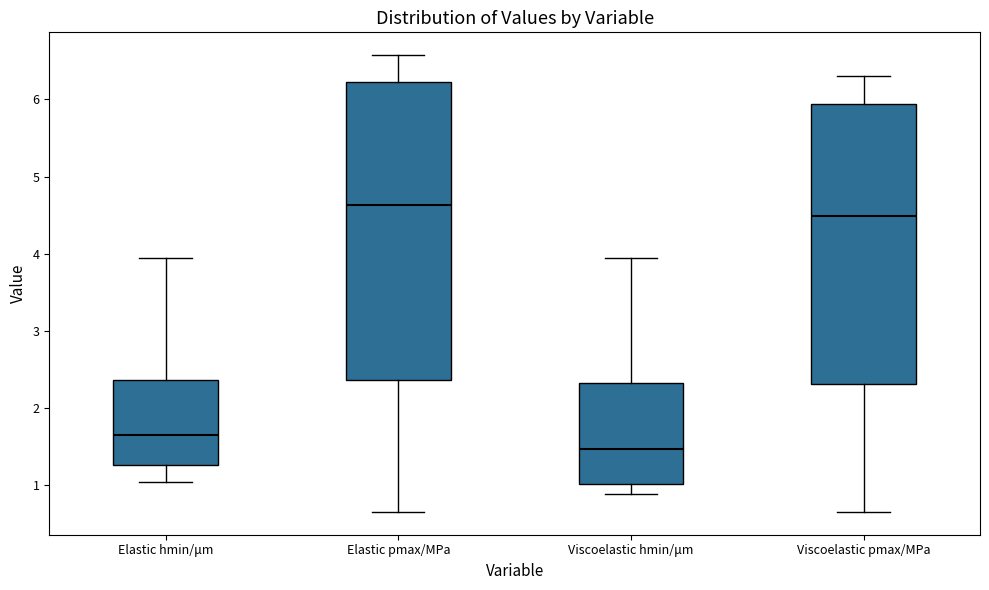

Reading left to right, transcribe this box plot: for each box, give where its median line is, the range the box spans, and where its two whiskers end, as read against the y-axis. The values are not printed on the chart, so give them approximately, as read against the axis.

Elastic hmin/μm: median 1.6, box 1.3 to 2.4, whiskers 1.0 to 3.9
Elastic pmax/MPa: median 4.6, box 2.4 to 6.2, whiskers 0.7 to 6.6
Viscoelastic hmin/μm: median 1.5, box 1.0 to 2.3, whiskers 0.9 to 3.9
Viscoelastic pmax/MPa: median 4.5, box 2.3 to 5.9, whiskers 0.7 to 6.3